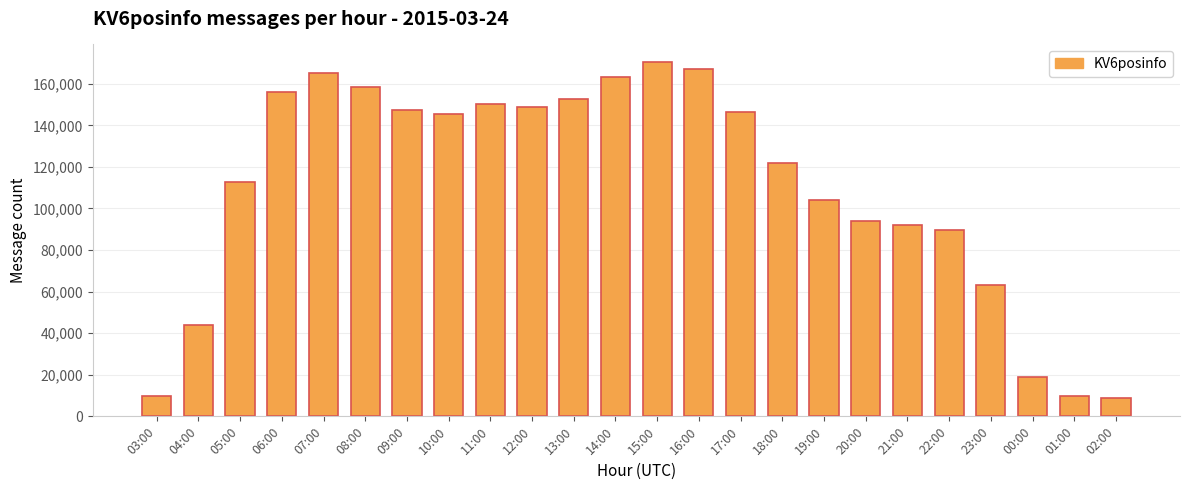

The chart shows a value of 143360 at 20:00. True or false?

False